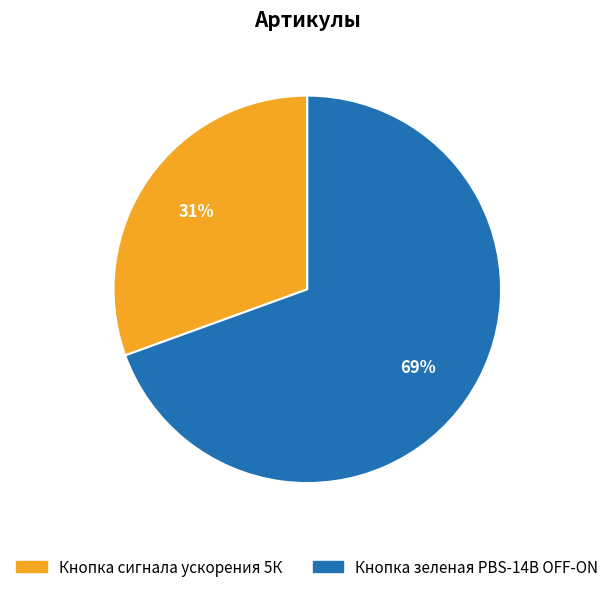

True or false: Кнопка зеленая PBS-14B OFF-ON accounts for 69% of the total.

True